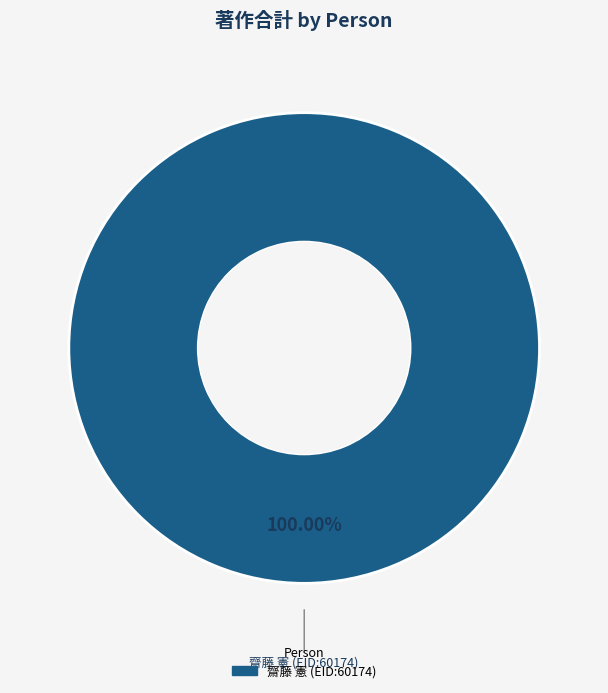

Does any single category account for the majority?

Yes